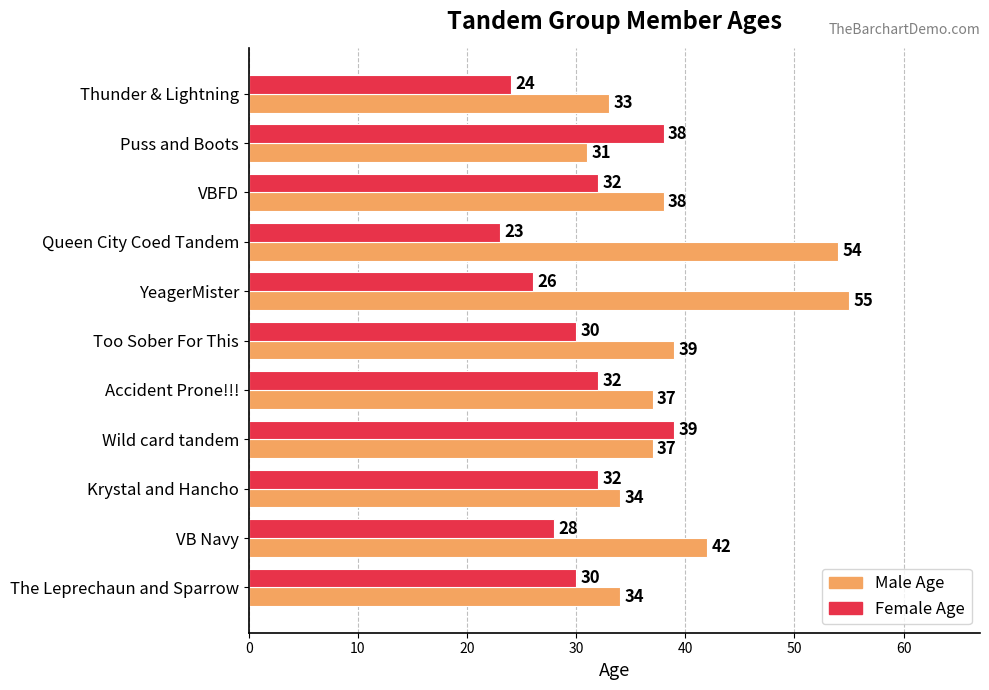

At which label does Male Age reach its peak?

YeagerMister